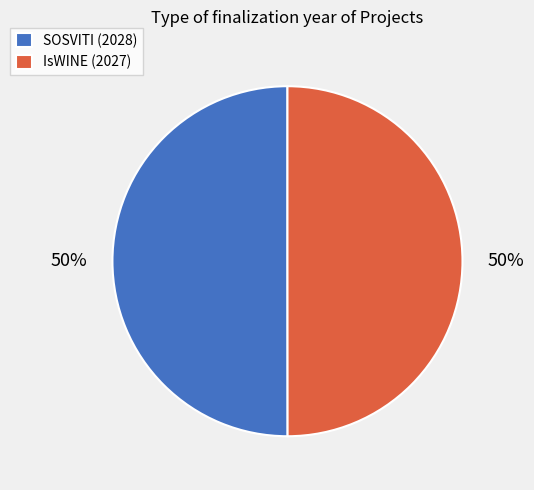

Combined, do IsWINE (2027) and SOSVITI (2028) account for over 50%?

Yes